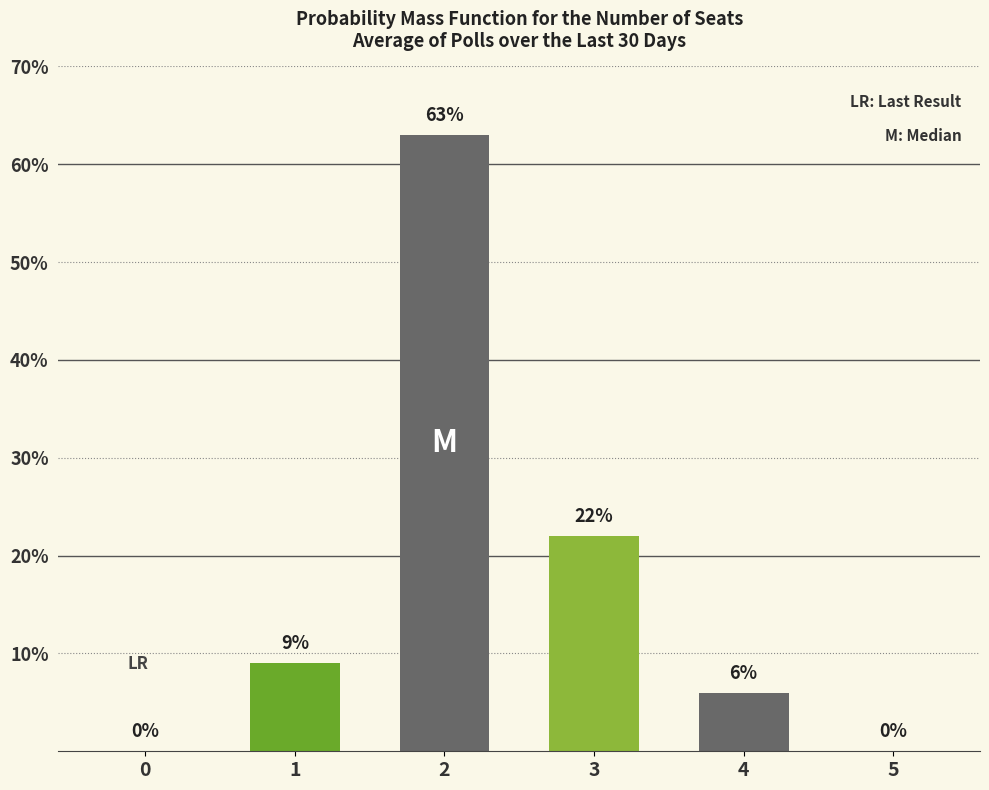

What is the ratio of the value at 1 to the value at 2?

0.1